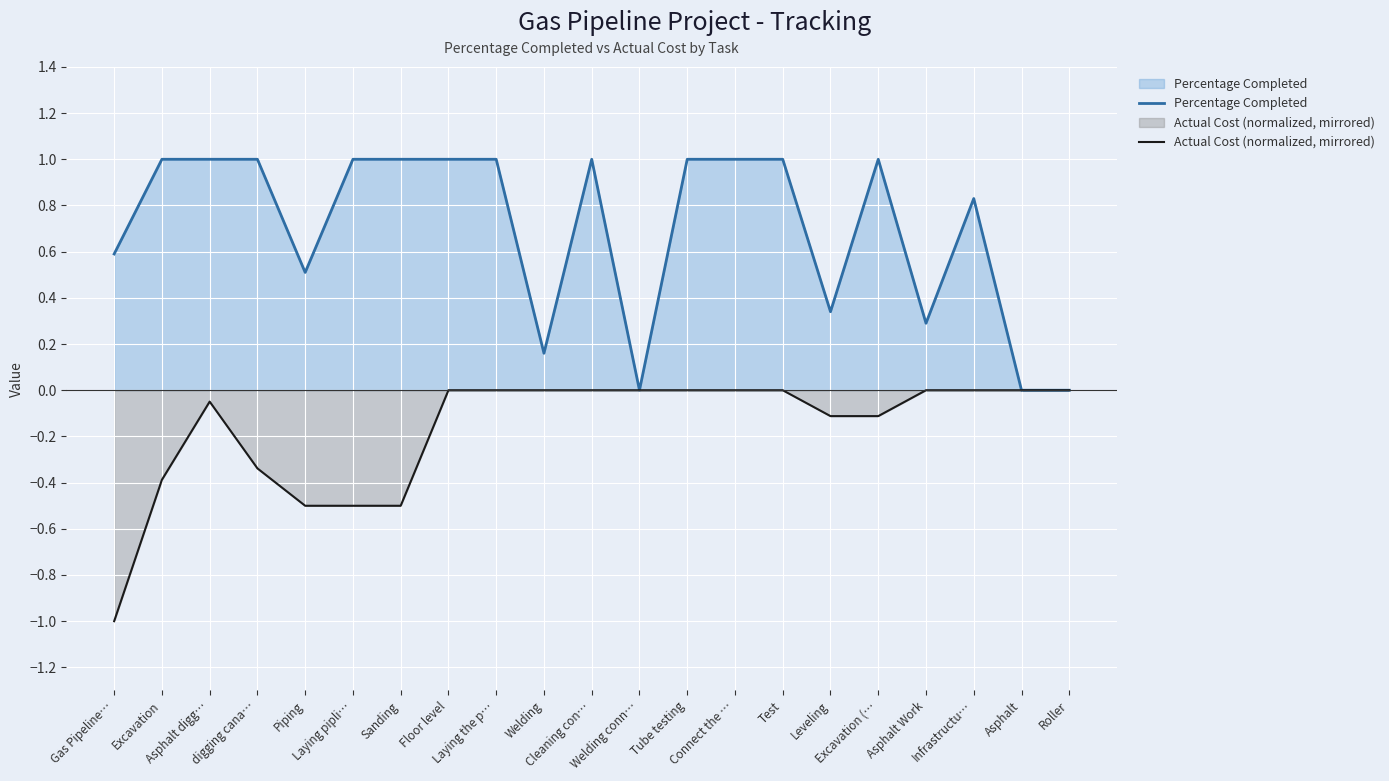

Reading left to right, what are all the values shown in this chart?

Percentage Completed: 0.6	1.0	1.0	1.0	0.5	1.0	1.0	1.0	1.0	0.2	1.0	0.0	1.0	1.0	1.0	0.3	1.0	0.3	0.8	0.0	0.0
Actual Cost (normalized, mirrored): -1.0	-0.4	-0.0	-0.3	-0.5	-0.5	-0.5	-0.0	-0.0	-0.0	-0.0	-0.0	-0.0	-0.0	-0.0	-0.1	-0.1	-0.0	-0.0	-0.0	-0.0